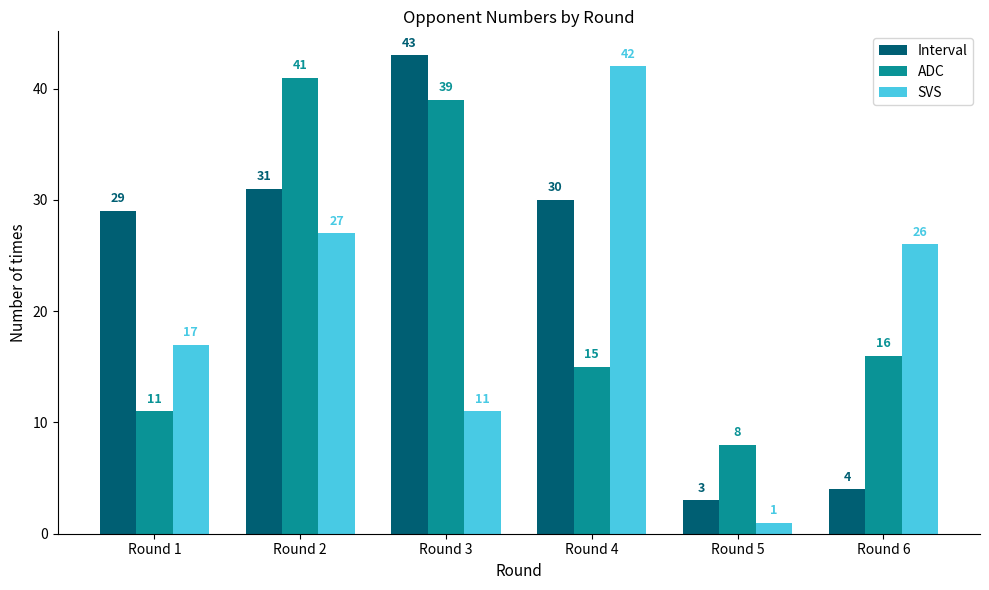

What are all the series names shown in the legend?

Interval, ADC, SVS